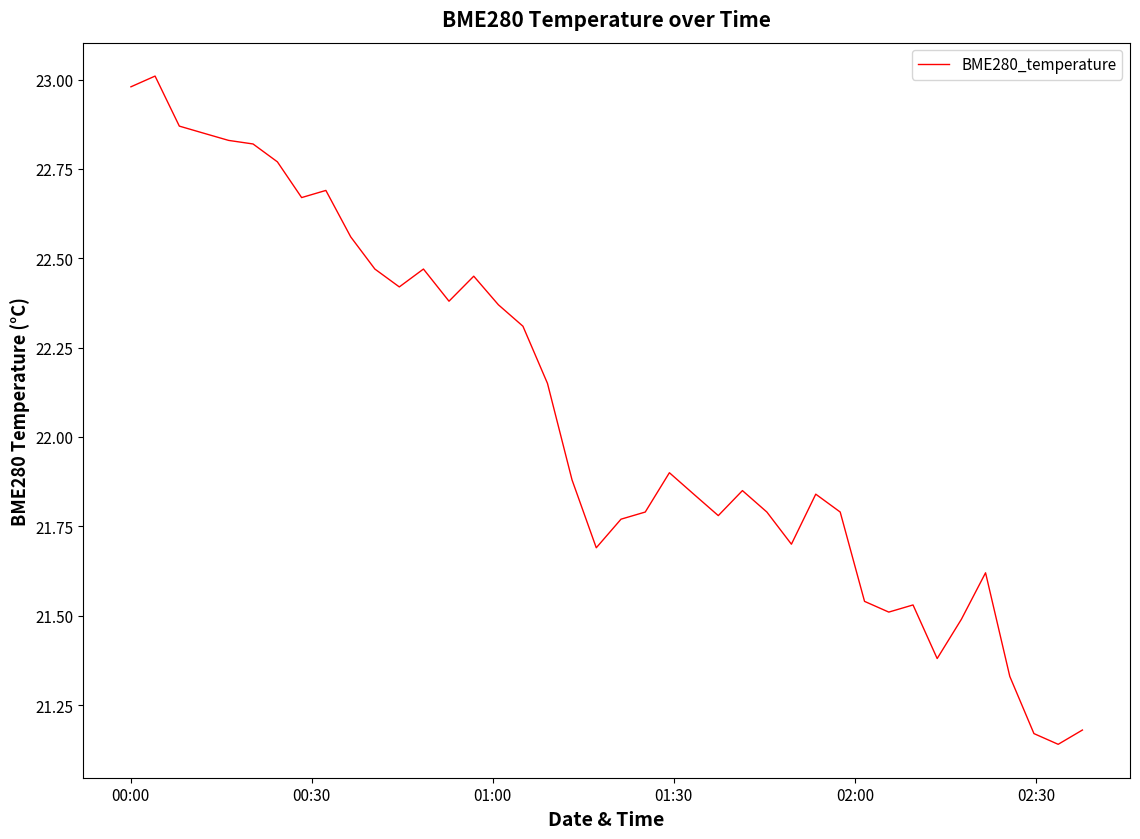

What is the difference between the maximum and minimum values?

1.9